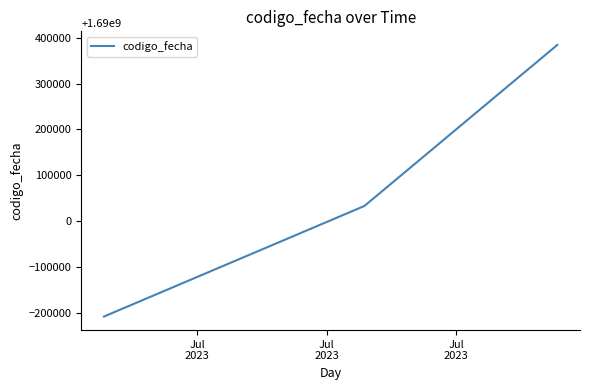

What is the sum of all values?

5070210019